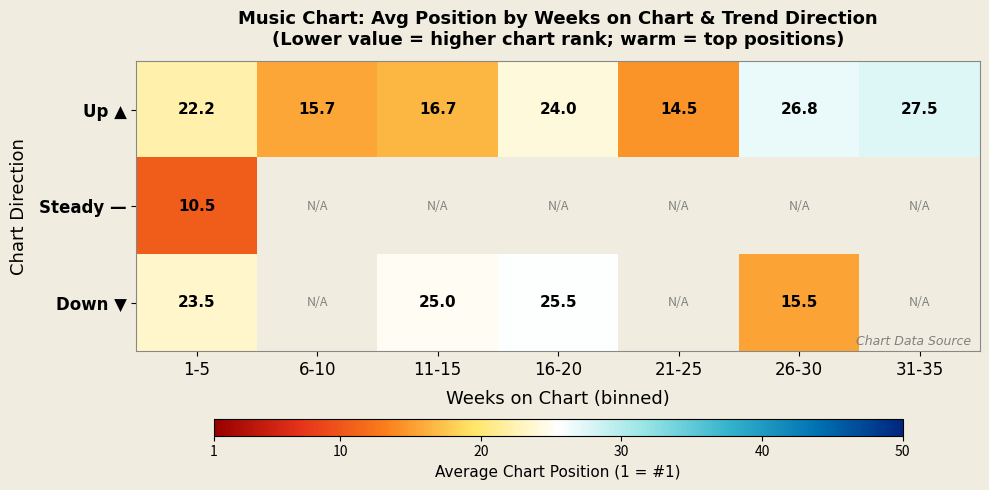

At which category is the sum across all series the highest?

1-5